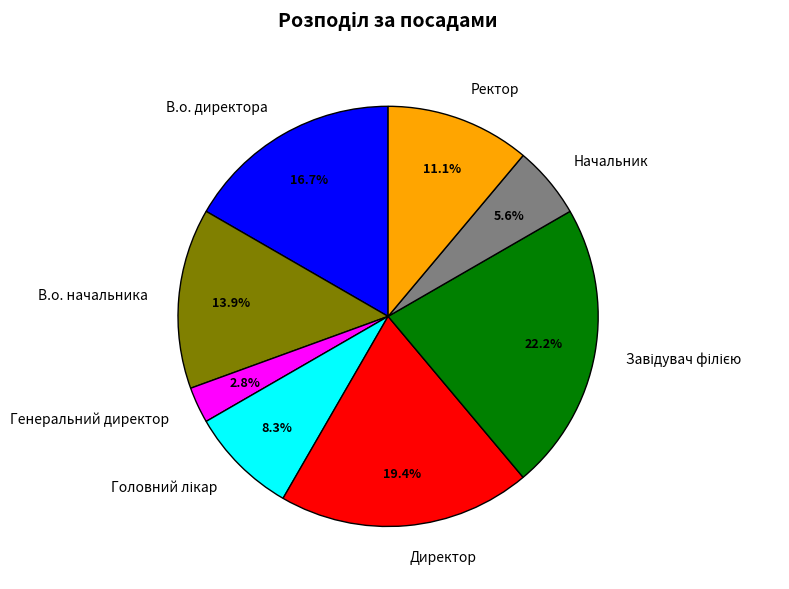

How many segments does this pie chart have?

8